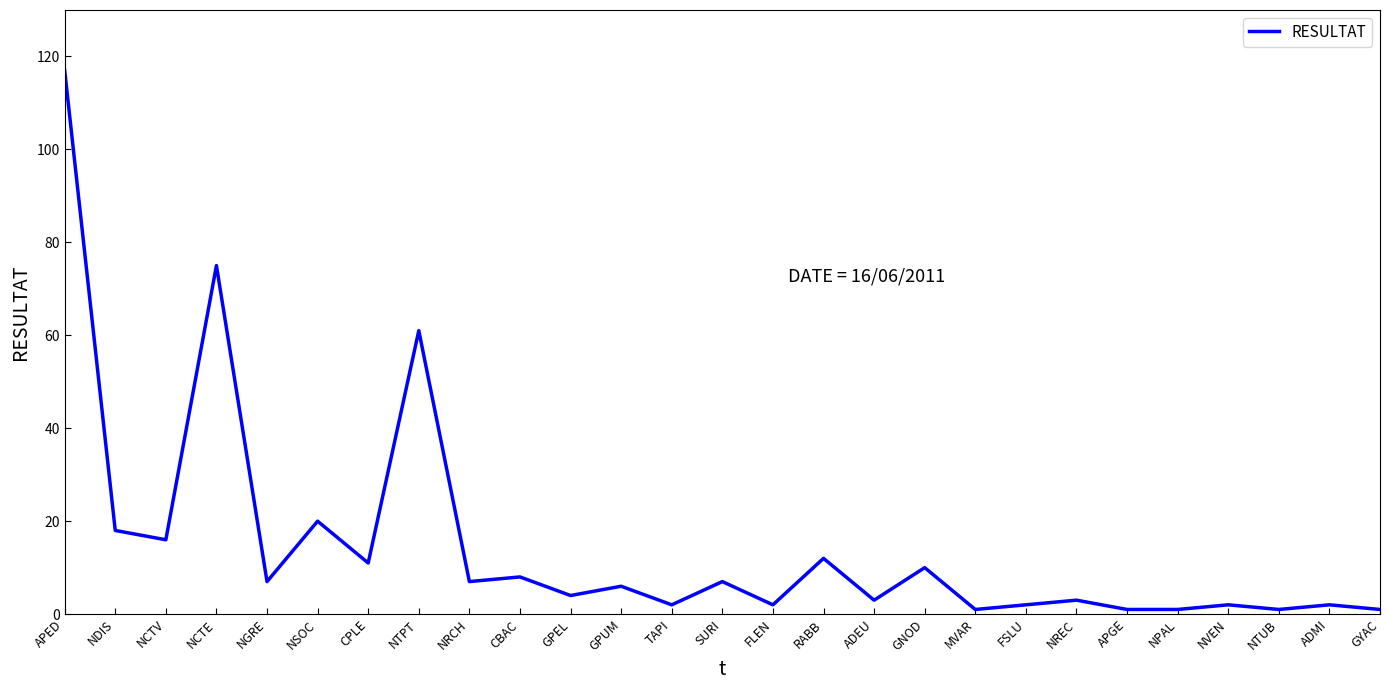

What is the difference between the values at NREC and NCTV?

13